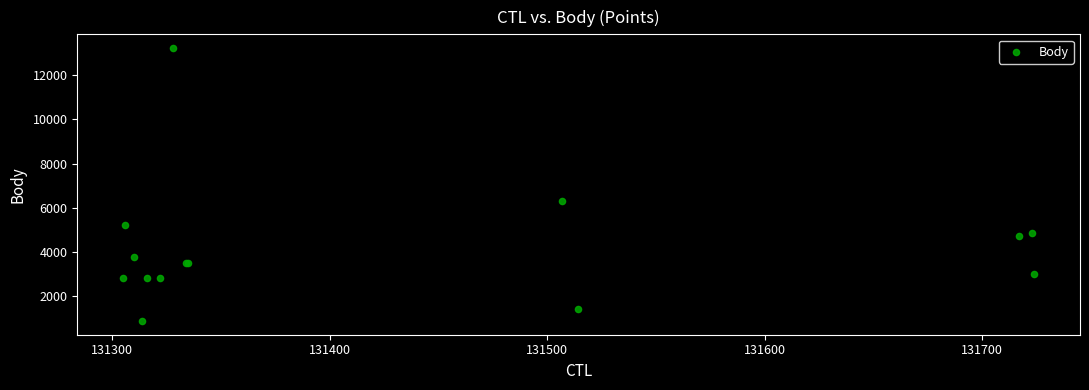

What Y value in the scatter plot is closest to 7053?

6331